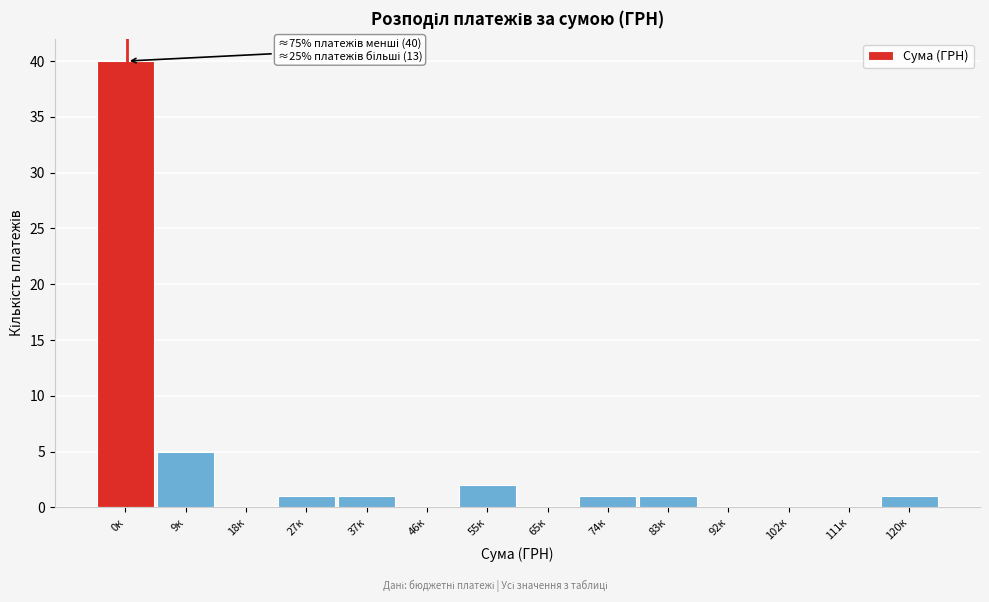

Reading right to left, transcribe all the data shown in this chart.

120к=1	111к=0	102к=0	92к=0	83к=1	74к=1	65к=0	55к=2	46к=0	37к=1	27к=1	18к=0	9к=5	0к=40